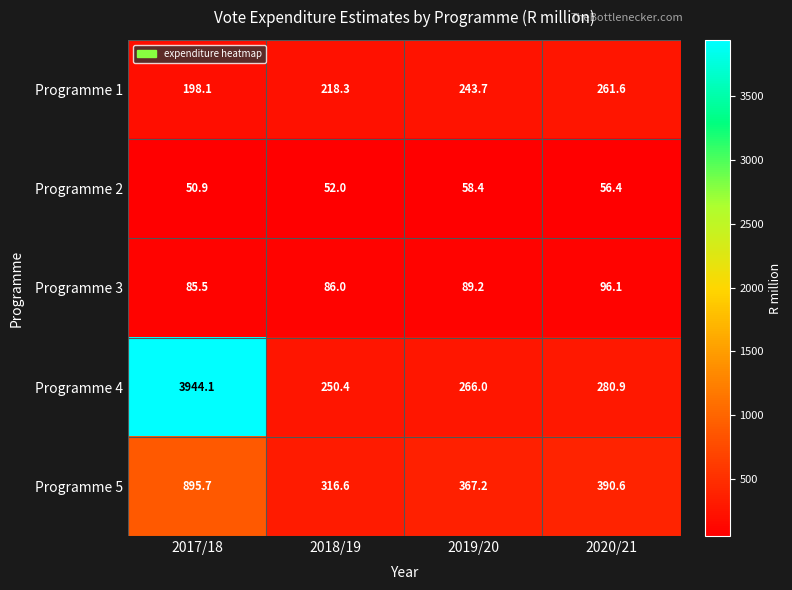

Which series has the largest total across all categories?

Programme 4